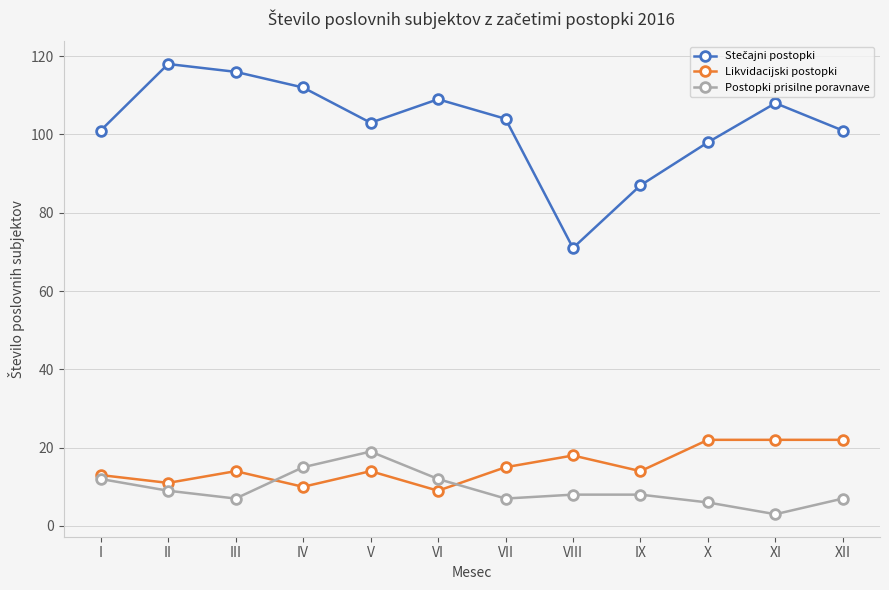

How many lines are shown in the chart?

3